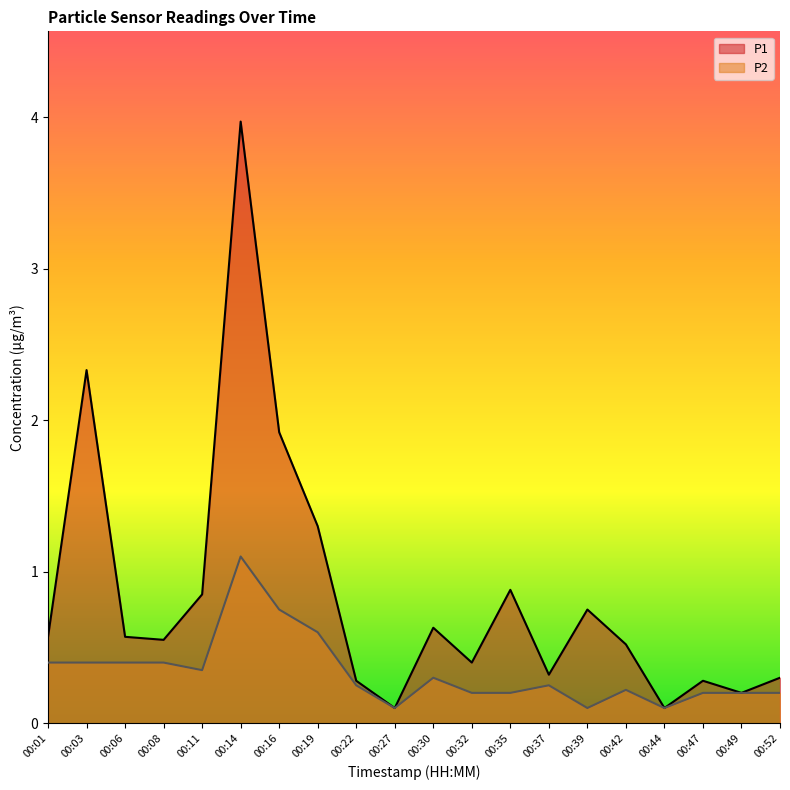

How many lines are shown in the chart?

2